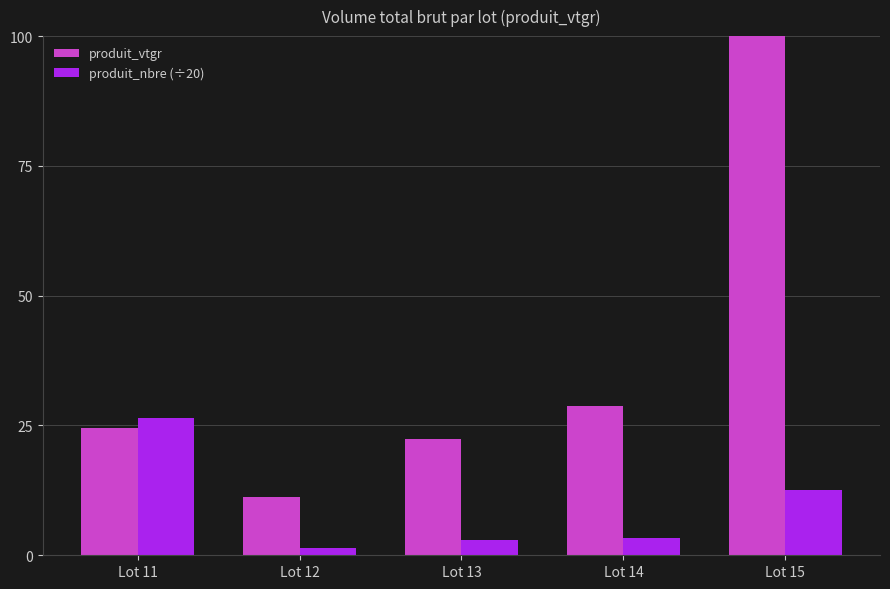

Reading left to right, what are all the values shown in this chart?

produit_vtgr: Lot 11=24.5	Lot 12=11.2	Lot 13=22.3	Lot 14=28.8	Lot 15=108.1
produit_nbre (÷20): Lot 11=26.4	Lot 12=1.4	Lot 13=2.9	Lot 14=3.4	Lot 15=12.5